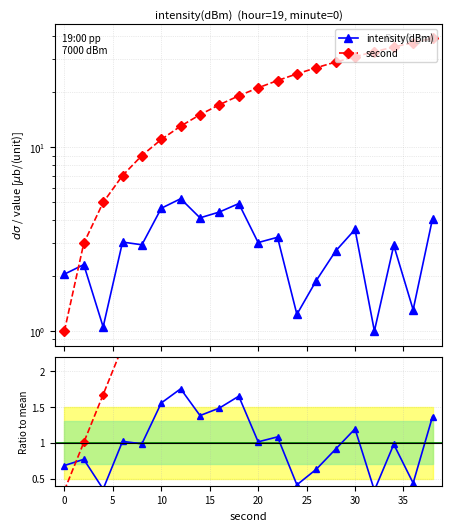

Reading left to right, list all the values displayed in this chart.

intensity(dBm): 2.0	2.3	1.1	3.0	2.9	4.6	5.2	4.1	4.4	4.9	3.0	3.2	1.2	1.9	2.7	3.6	1.0	2.9	1.3	4.1
second: 1.0	3.0	5.0	7.0	9.0	11.0	13.0	15.0	17.0	19.0	21.0	23.0	25.0	27.0	29.0	31.0	33.0	35.0	37.0	39.0
intensity/mean: 0.7	0.8	0.4	1.0	1.0	1.6	1.8	1.4	1.5	1.7	1.0	1.1	0.4	0.6	0.9	1.2	0.3	1.0	0.4	1.4
second/mean: 0.3	1.0	1.7	2.3	3.0	3.7	4.4	5.0	5.7	6.4	7.0	7.7	8.4	9.0	9.7	10.4	11.0	11.7	12.4	13.1